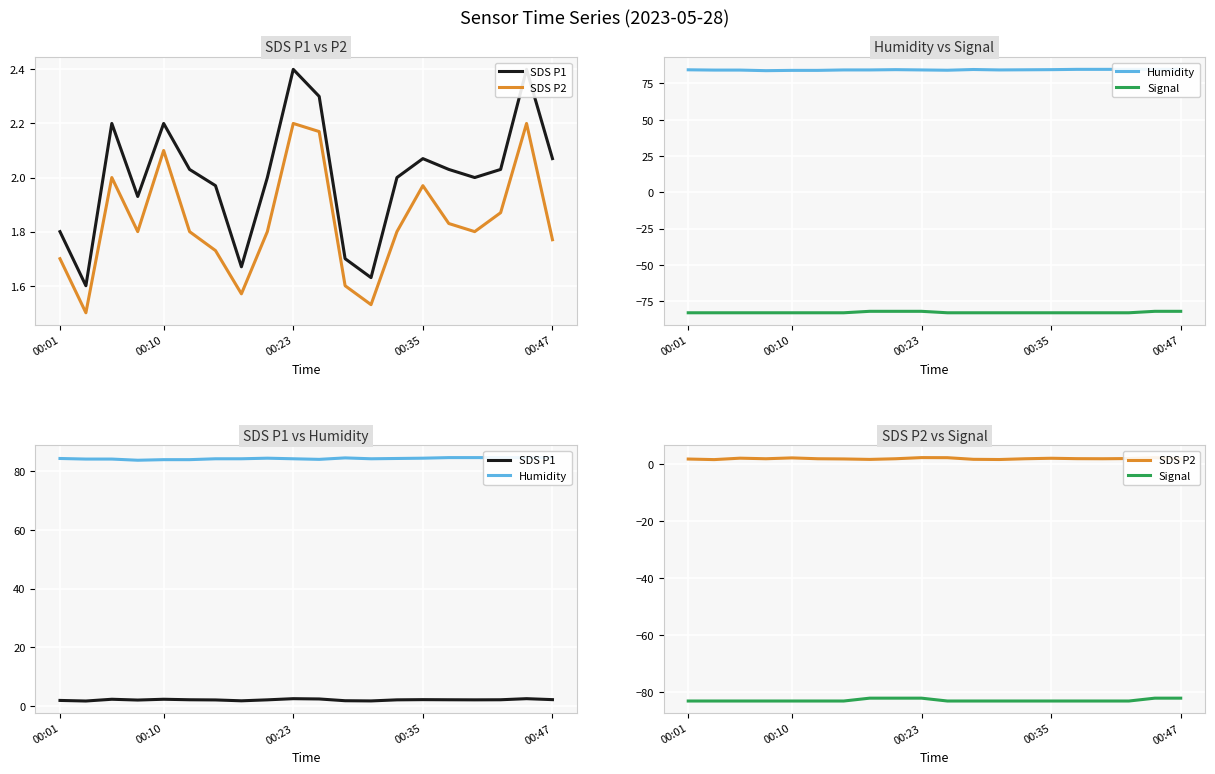

Which category has the lowest value in the Signal series?

00:01